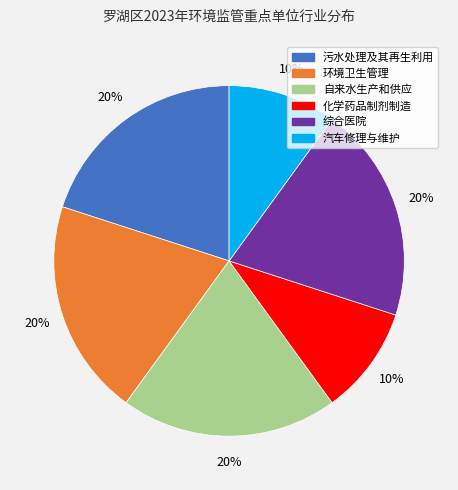

What percentage is the 自来水生产和供应 slice, to the nearest percent?

20%